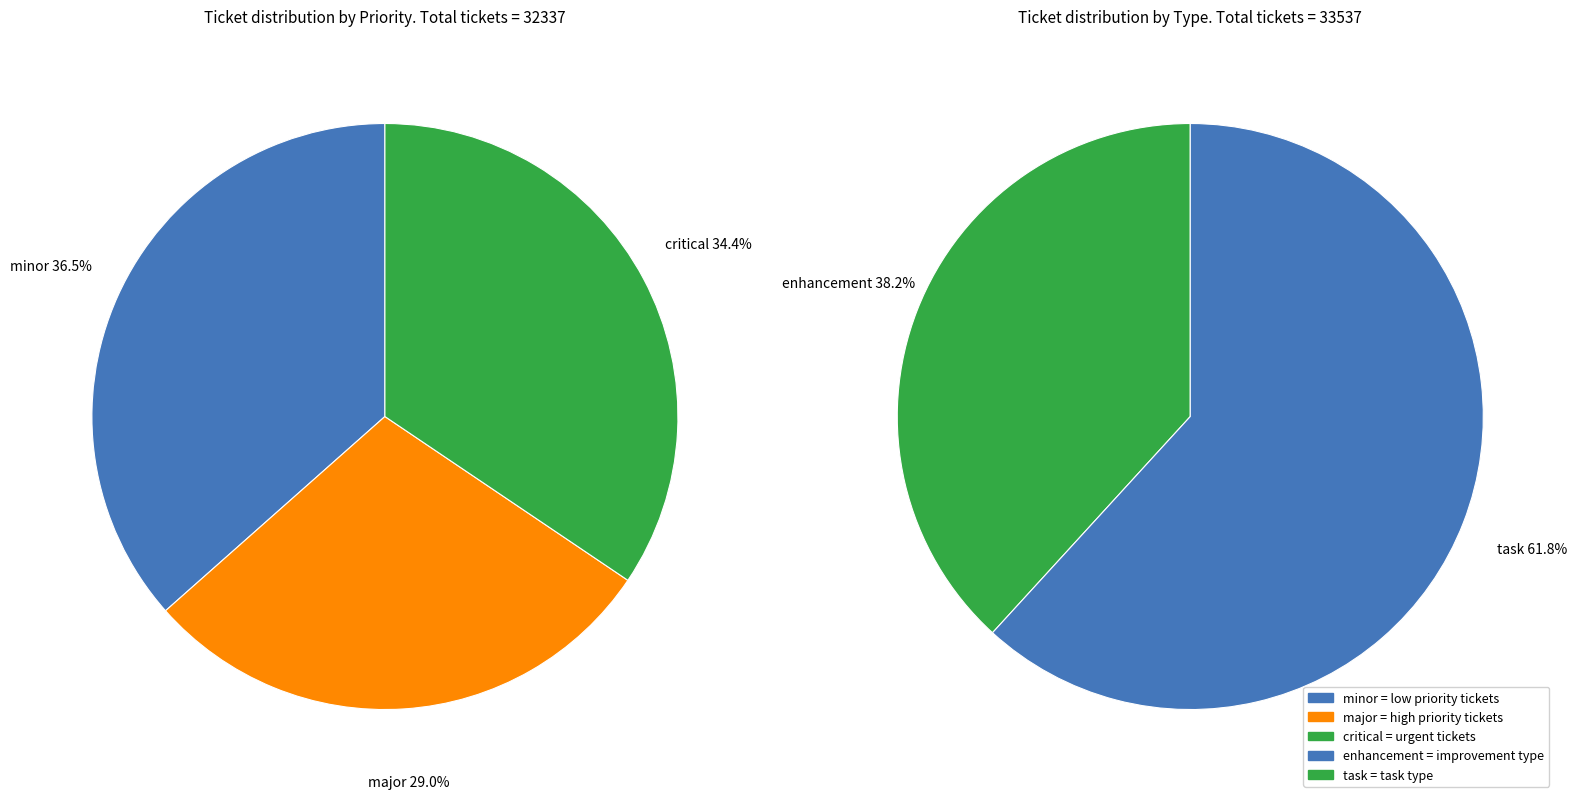

Is critical (3665) the majority of the pie?

No